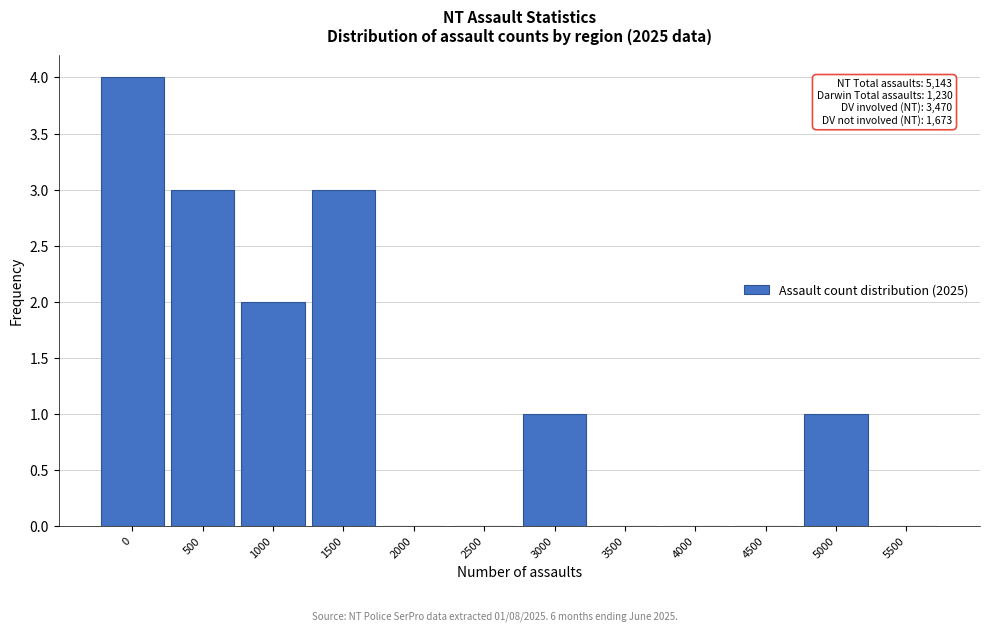

Reading left to right, extract all data points from this chart.

0=4	500=3	1000=2	1500=3	2000=0	2500=0	3000=1	3500=0	4000=0	4500=0	5000=1	5500=0